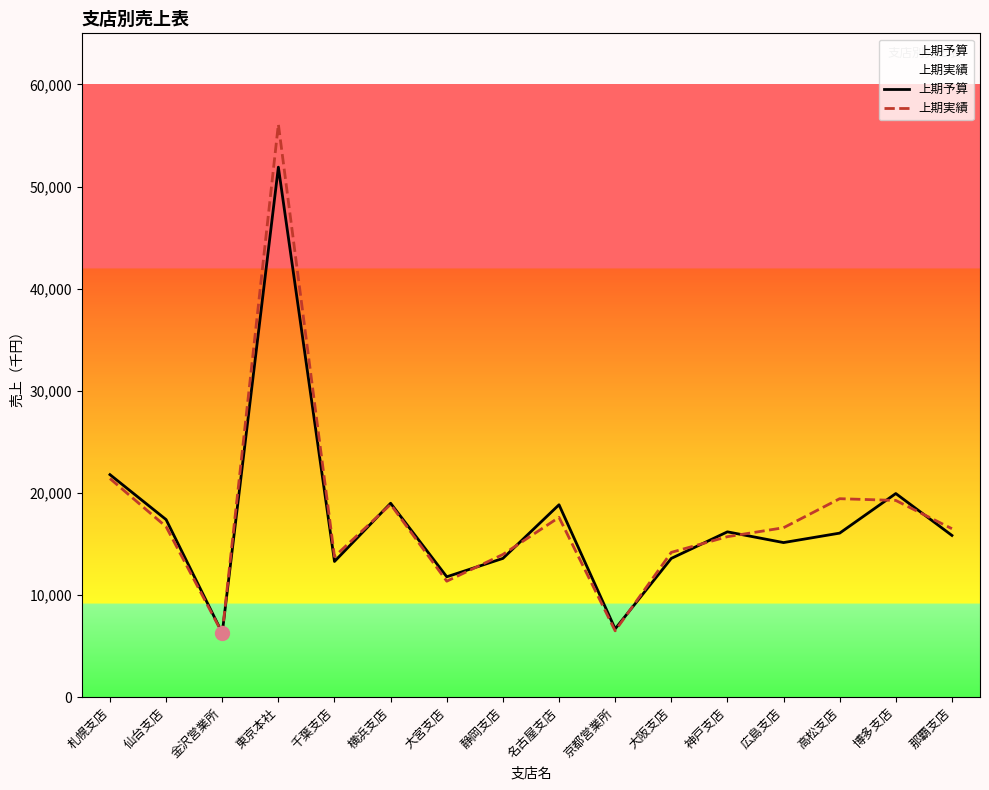

How many series are shown in this chart?

2